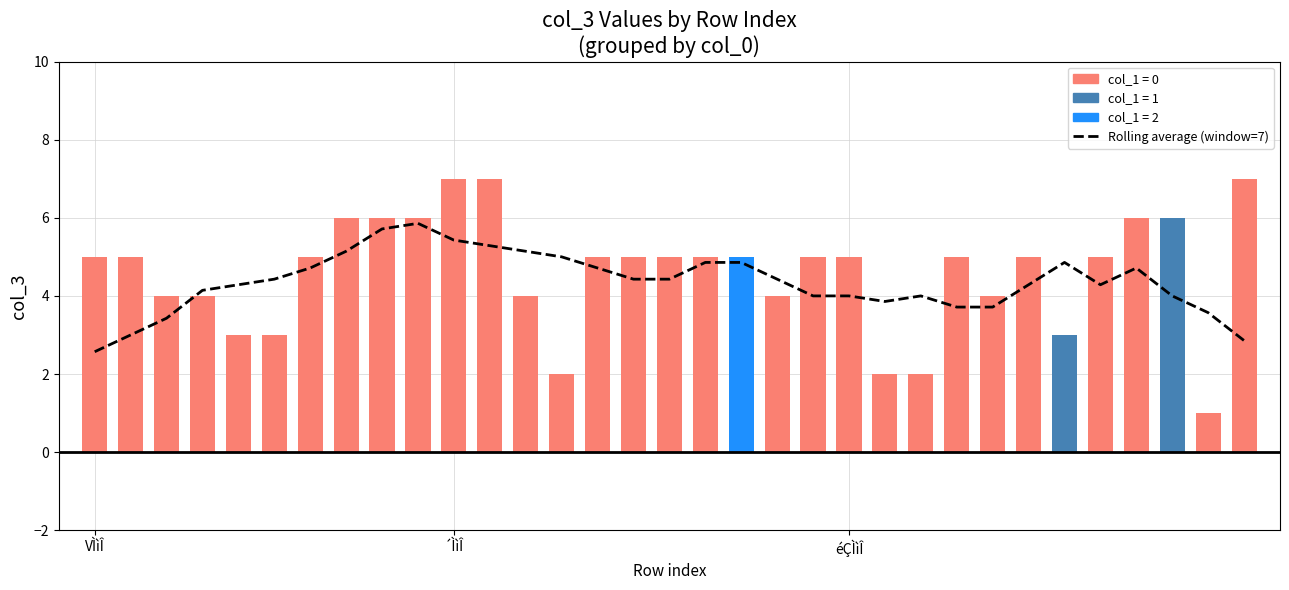

What is the sum of all Rolling average (window=7) values?

143.7